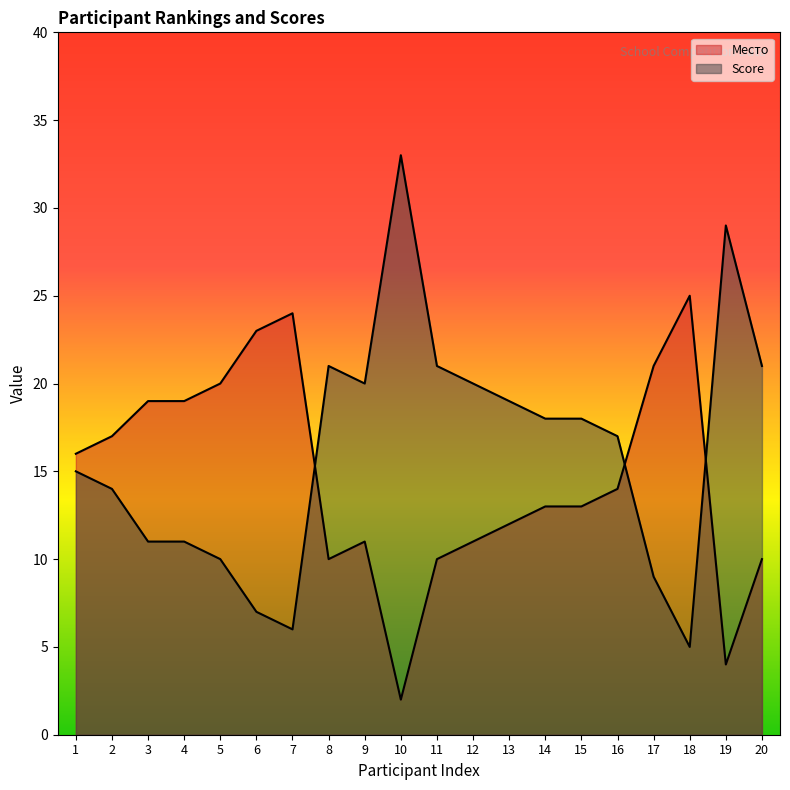

Which series changed the most between 8 and 19?

Score